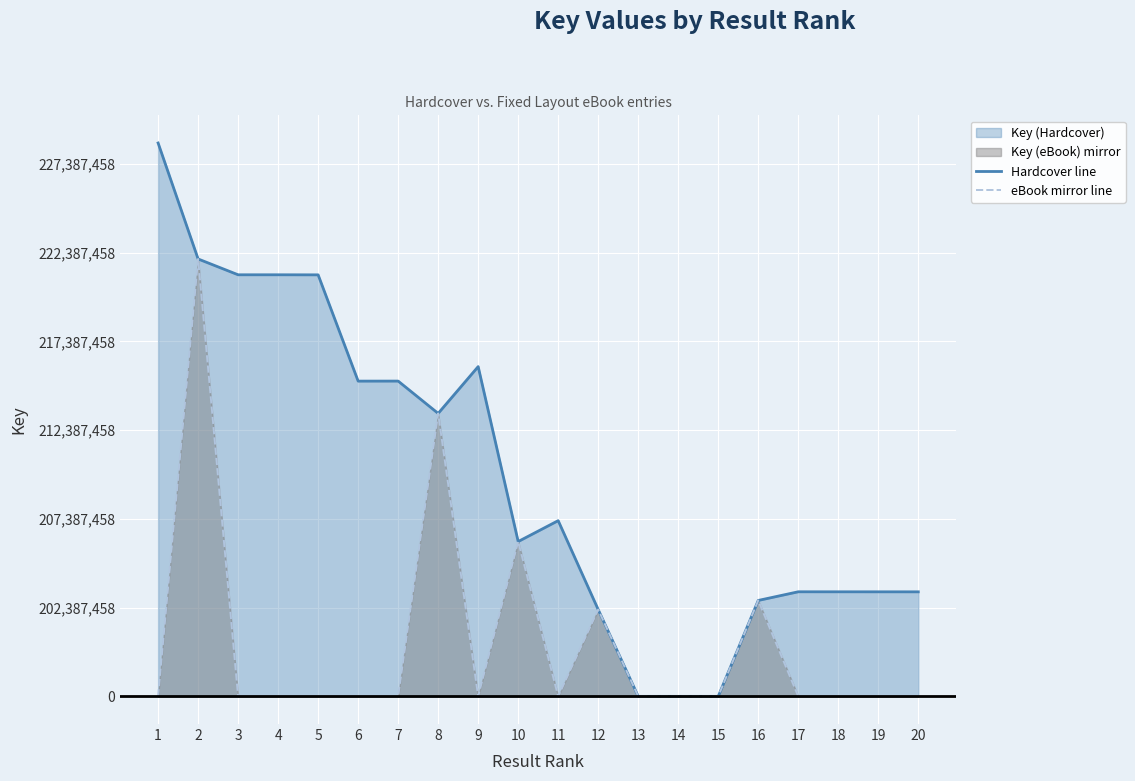

Reading left to right, extract all data points from this chart.

Hardcover line: 31186723	24650869	23759504	23759550	23755987	17766812	17768562	15946660	18584532	8725334	9902734	4892506	117	39	0	5405466	5893706	5892553	5891830	5891299
eBook mirror line: 0	24650869	0	0	0	0	0	15946660	0	8725334	0	4892506	0	0	0	5405466	0	0	0	0